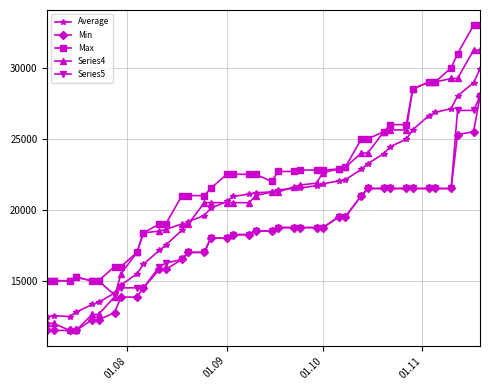

Which series has the largest range (max minus min)?

Series4